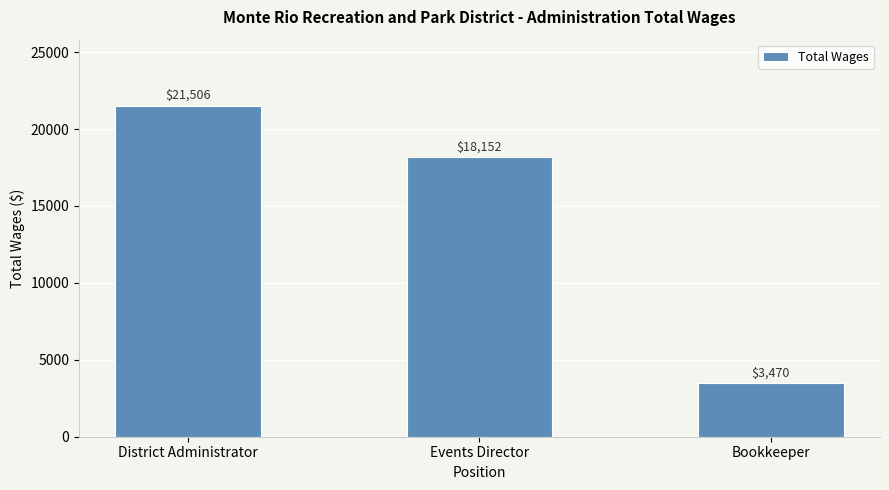

How many categories are shown in the chart?

3